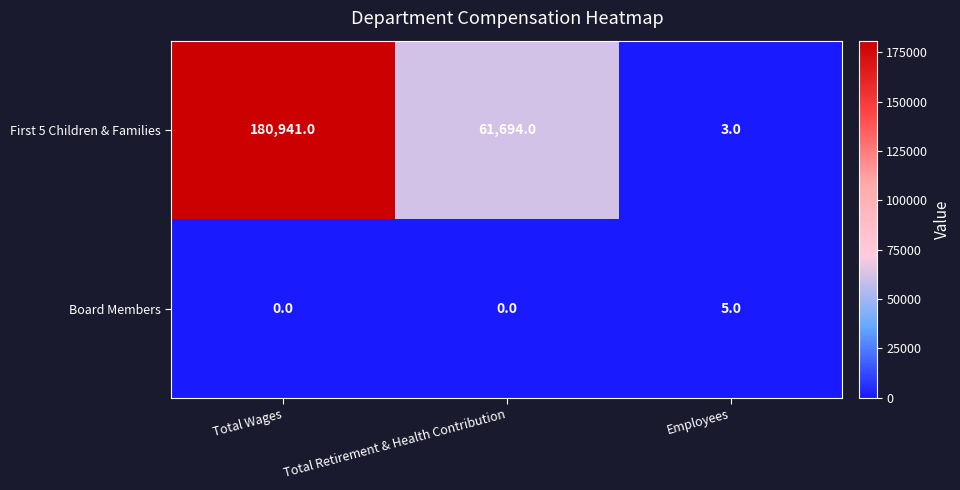

Reading left to right, transcribe all the data shown in this chart.

First 5 Children & Families: 180941	61694	3
Board Members: 0	0	5